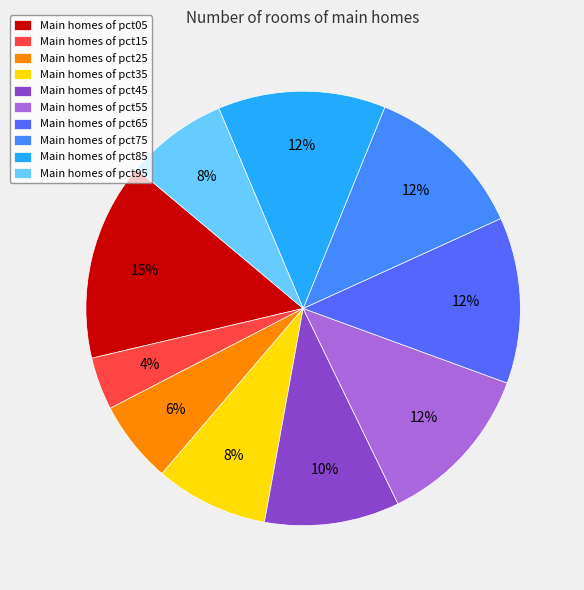

How many slices are in this pie chart?

10